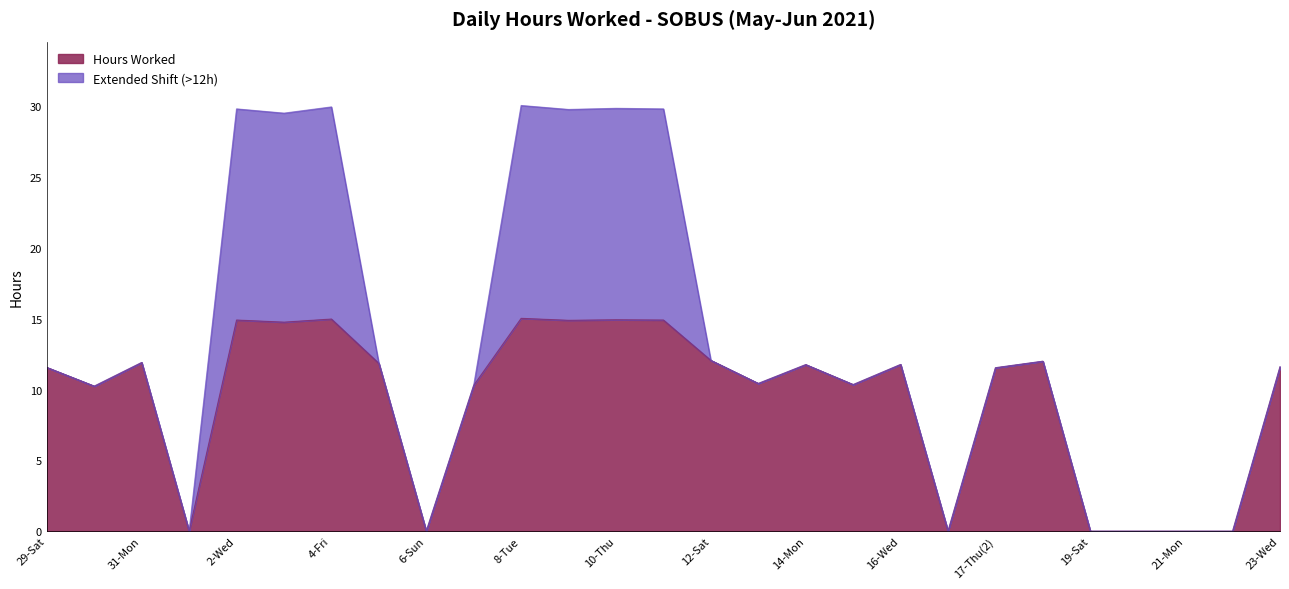

Rank the categories by value from lowest to highest.

1-Tue, 6-Sun, 17-Thu, 19-Sat, 20-Sun, 21-Mon, 22-Tue, 30-Sun, 7-Mon, 15-Tue, 13-Sun, 17-Thu(2), 29-Sat, 23-Wed, 14-Mon, 16-Wed, 5-Sat, 31-Mon, 18-Fri, 12-Sat, 3-Thu, 9-Wed, 2-Wed, 11-Fri, 10-Thu, 4-Fri, 8-Tue